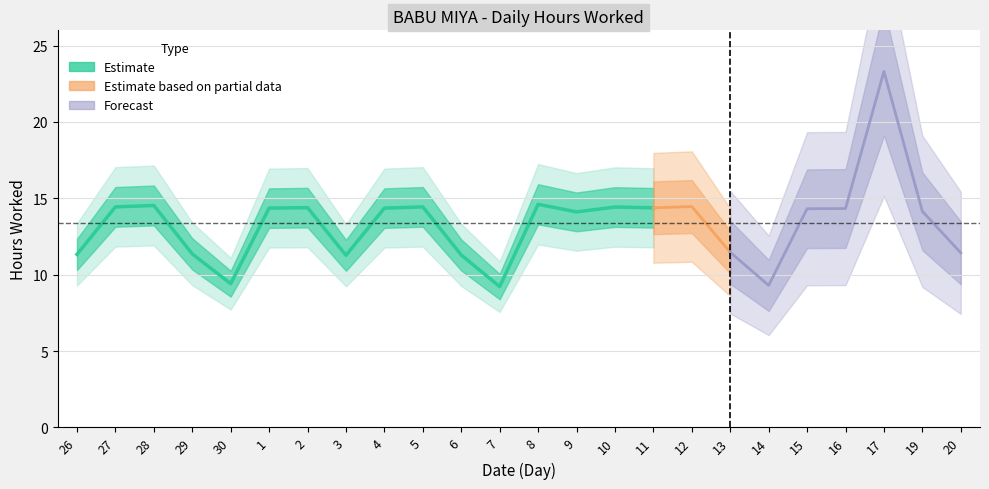

Is it true that the value at 11 is 14.4?

True